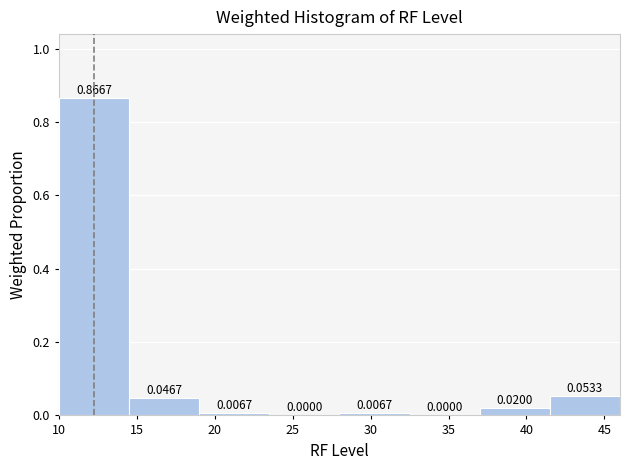

What is the height of the bar covering 41.5 to 46.0 on the x-axis?

0.0533